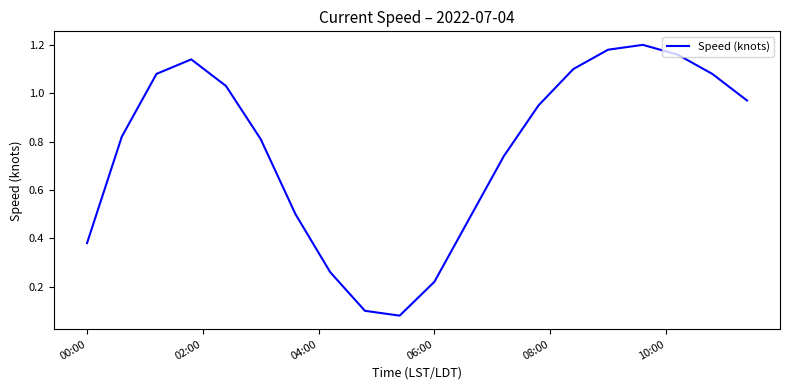

How many lines are shown in the chart?

1